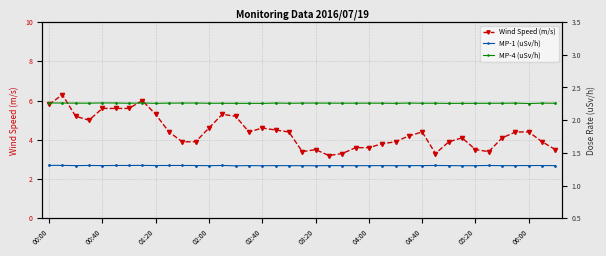

True or false: MP-1 (uSv/h) and Wind Speed (m/s) cross at least once.

False